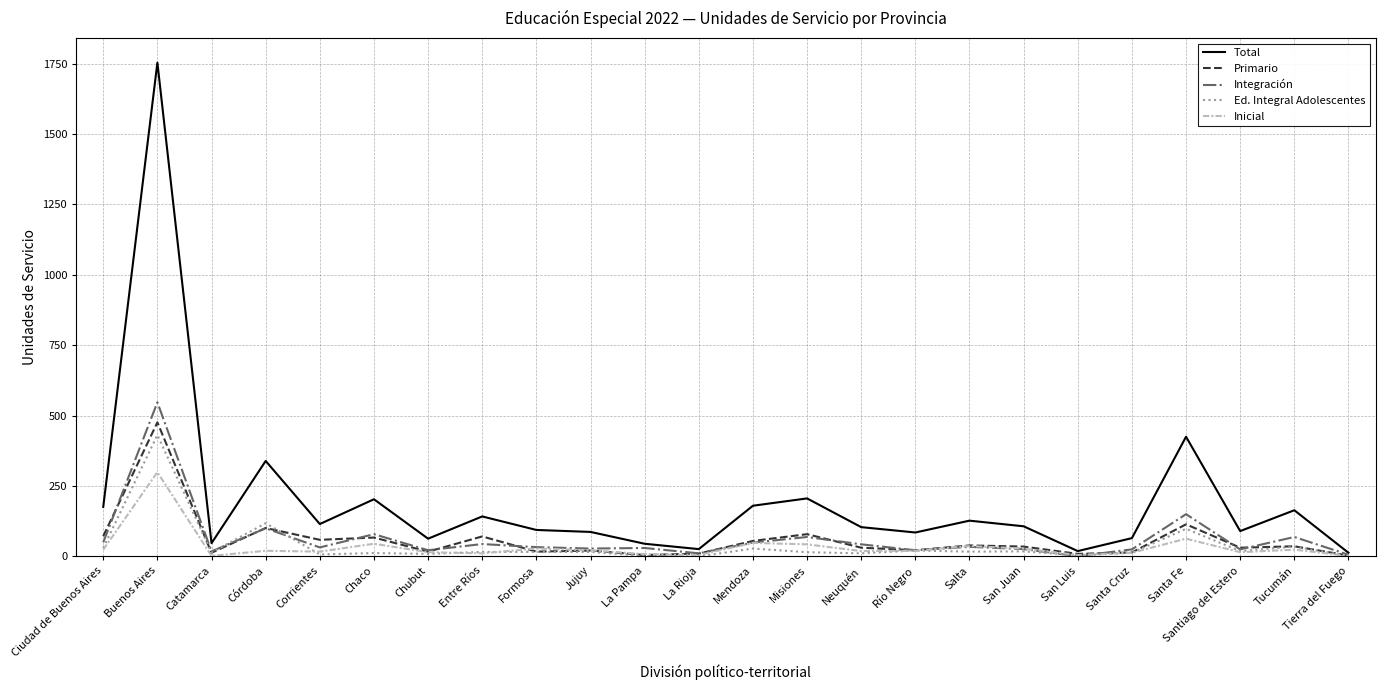

Which series has the largest range (max minus min)?

Total